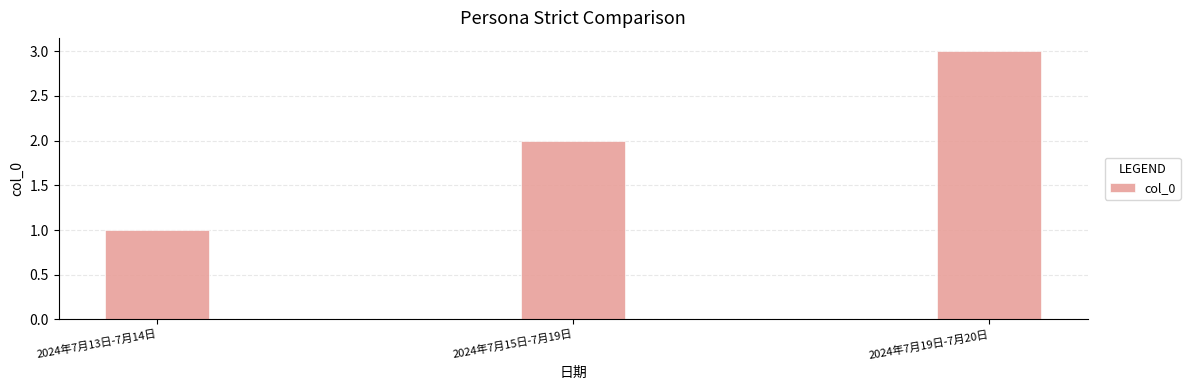

List the labels in order of value, smallest first.

2024年7月13日-7月14日, 2024年7月15日-7月19日, 2024年7月19日-7月20日